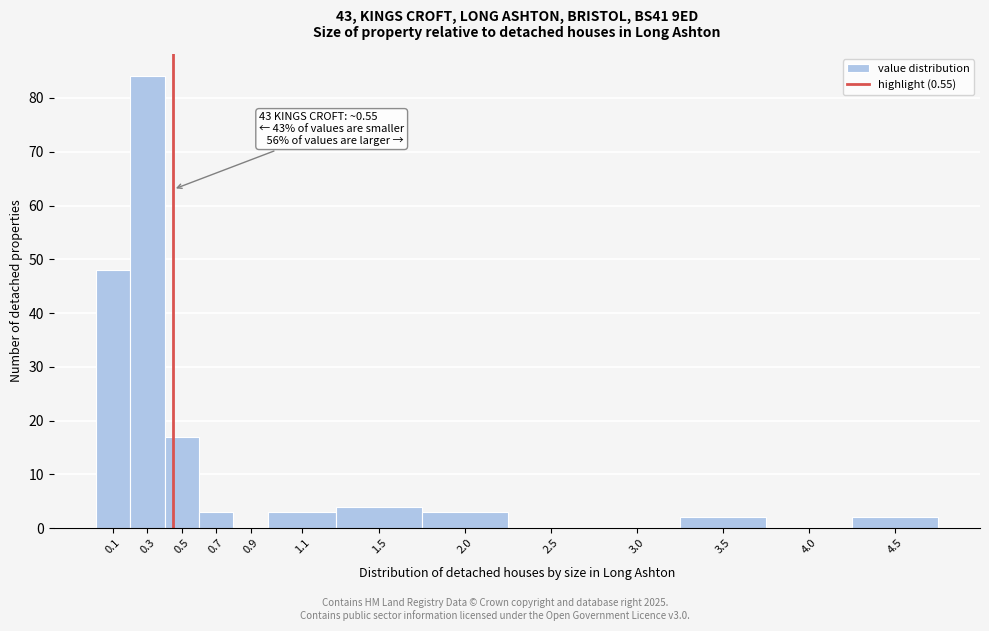

Reading left to right, extract all data points from this chart.

0.1=48	0.3=84	0.5=17	0.7=3	0.9=0	1.1=3	1.5=4	2.0=3	2.5=0	3.0=0	3.5=2	4.0=0	4.5=2